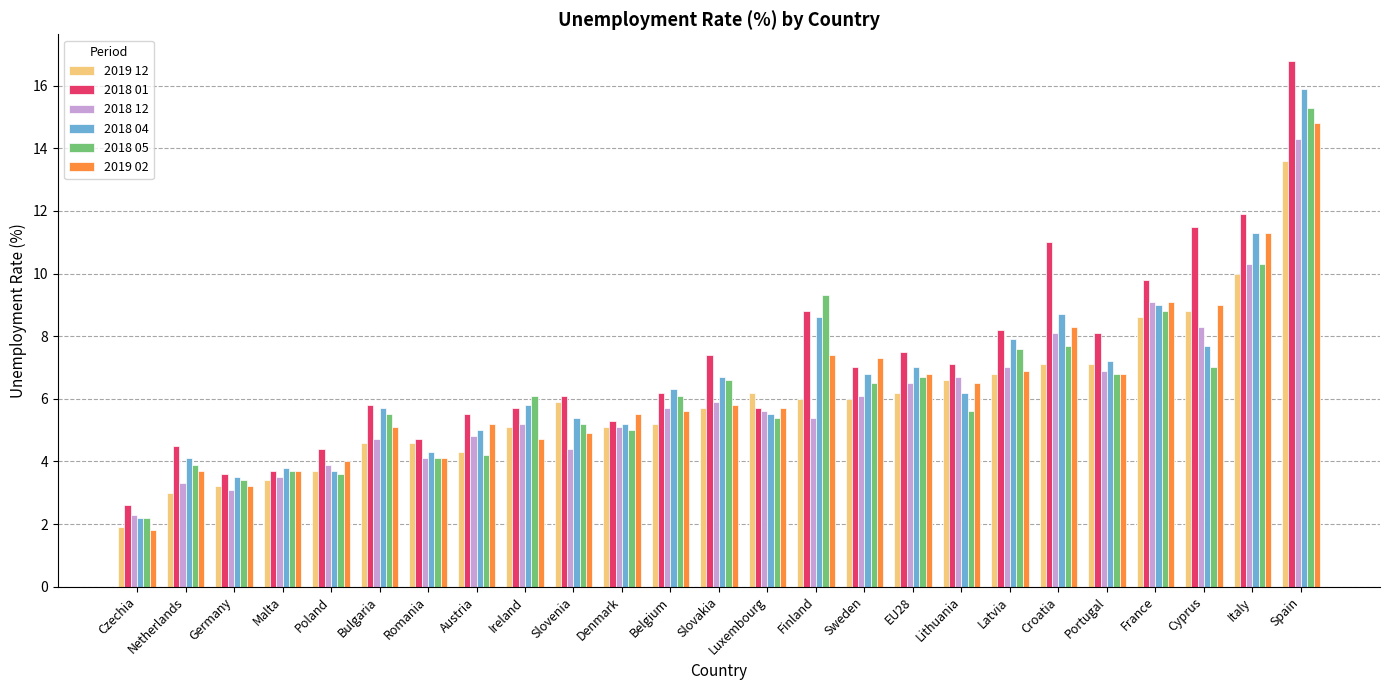

Between Czechia and Malta, which series saw the biggest shift?

2019 02